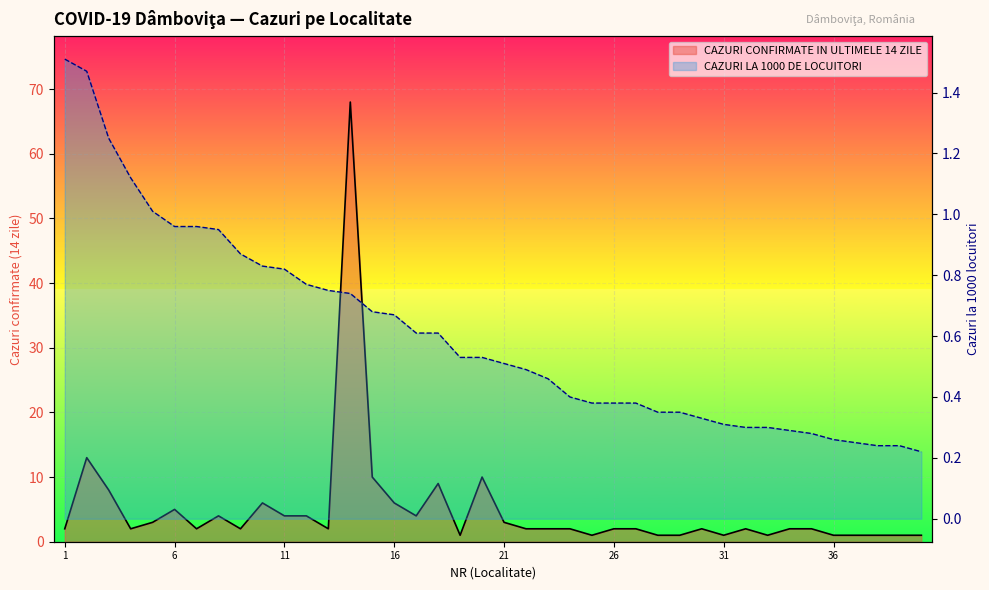

The CAZURI LA 1000 DE LOCUITORI series shows 0.1 at 28. True or false?

False